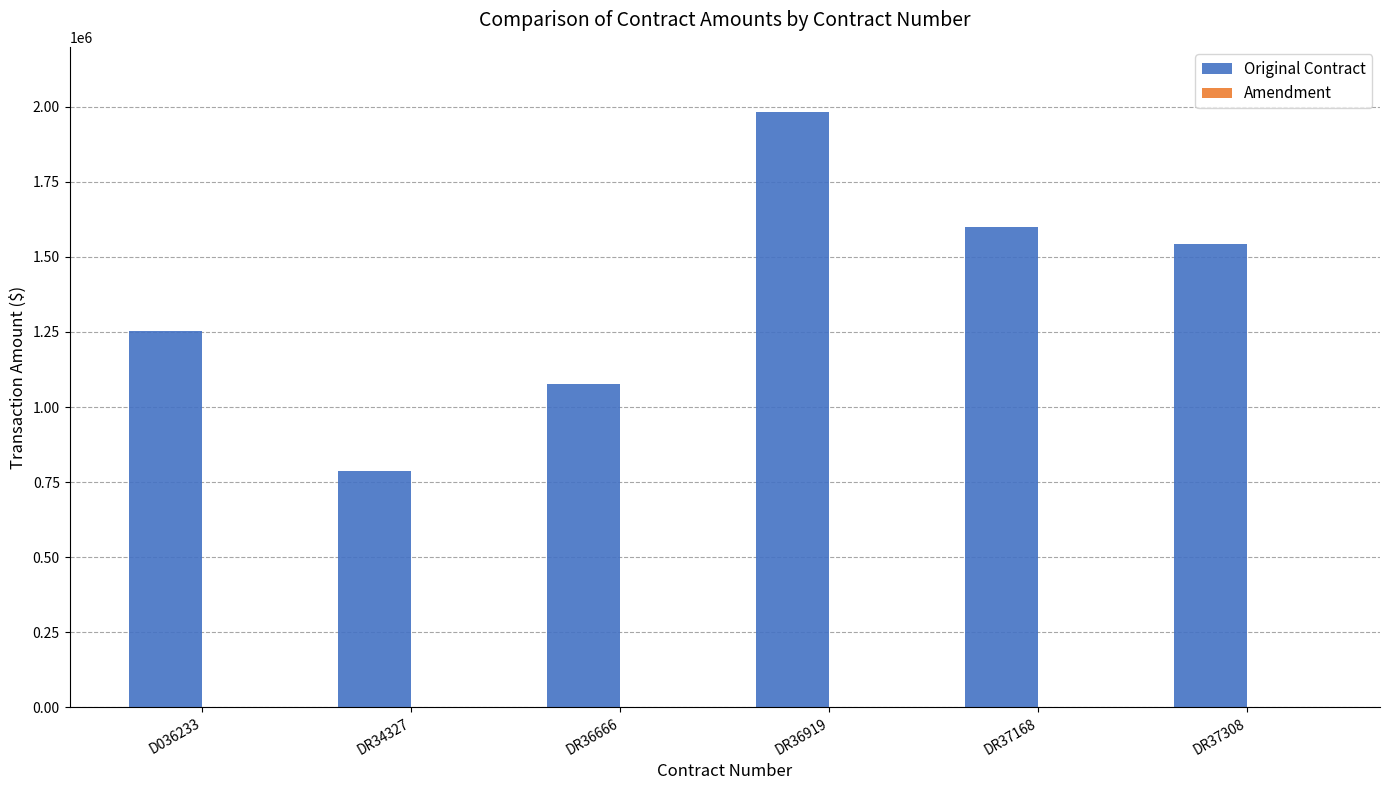

What is the approximate value at DR34327?

786850.0